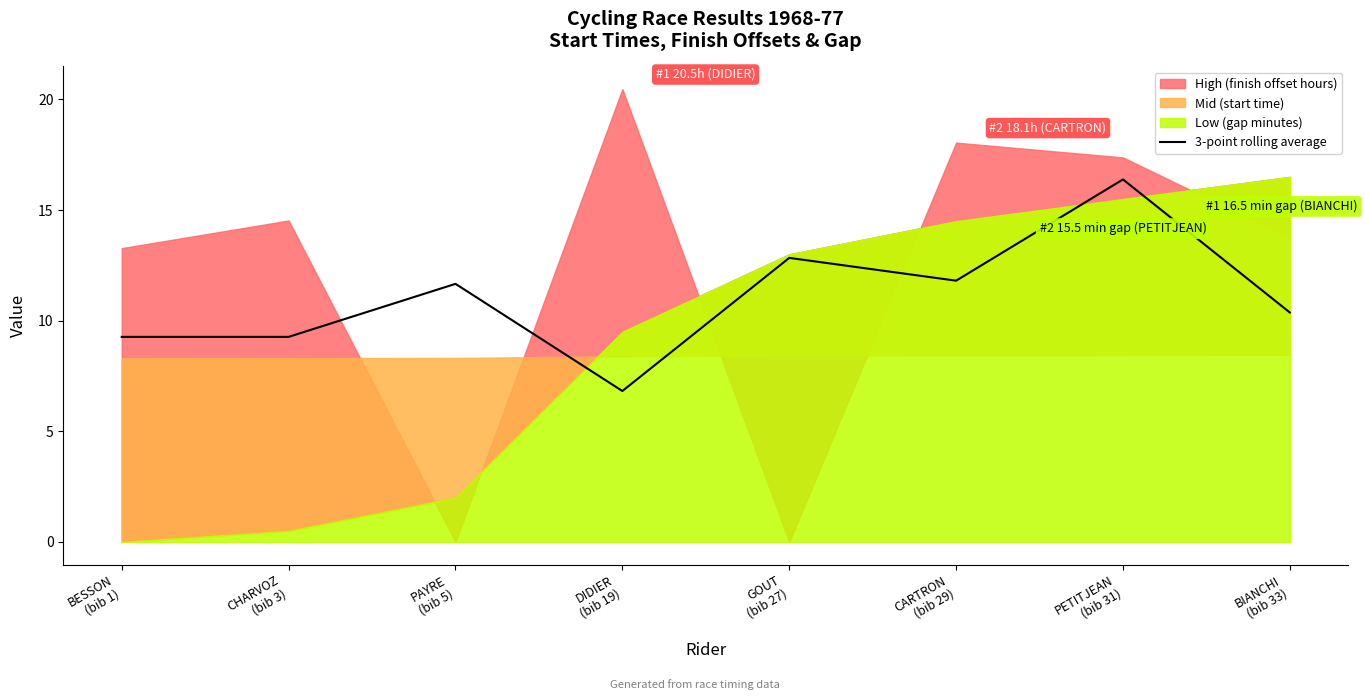

How many interior local peaks (higher than both neighbors) does the data have?

3